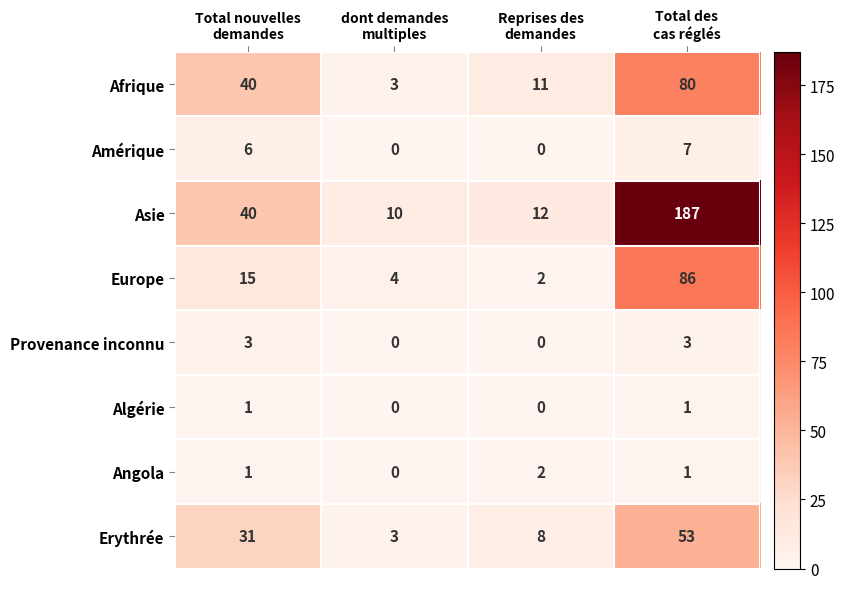

How many distinct data groups are displayed?

8